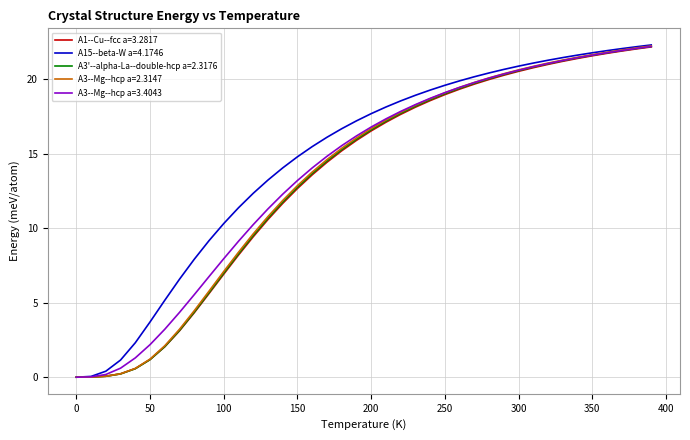

How many lines are shown in the chart?

5